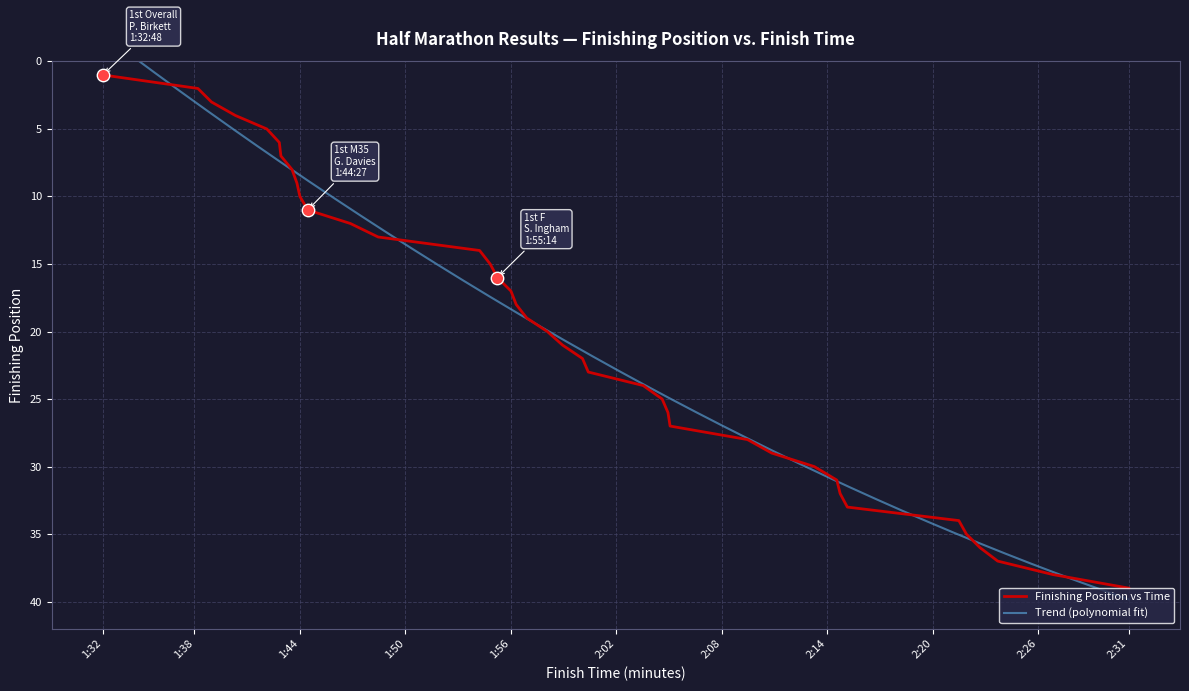

Between 1.56.00 and 1.55.14, which is larger?

1.56.00